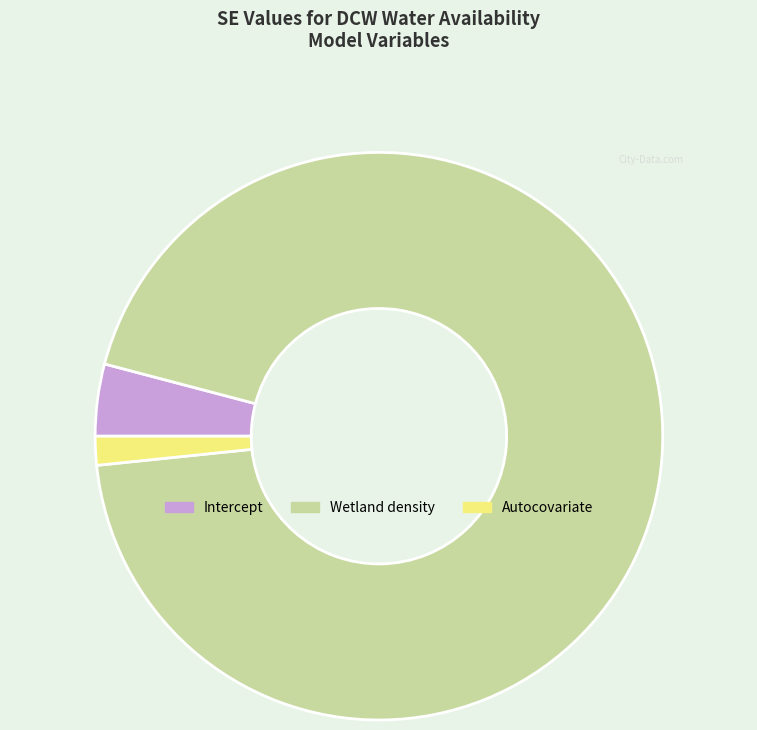

Between Intercept and Autocovariate, which is larger?

Intercept